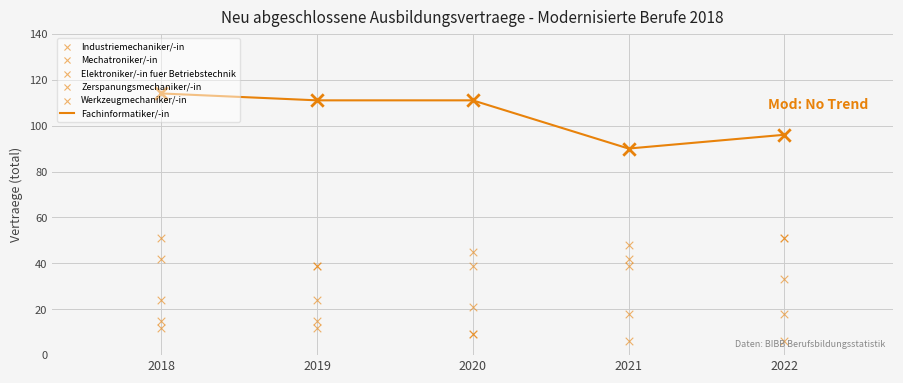

Which series has the largest Y range (max minus min)?

Elektroniker/-in fuer Betriebstechnik